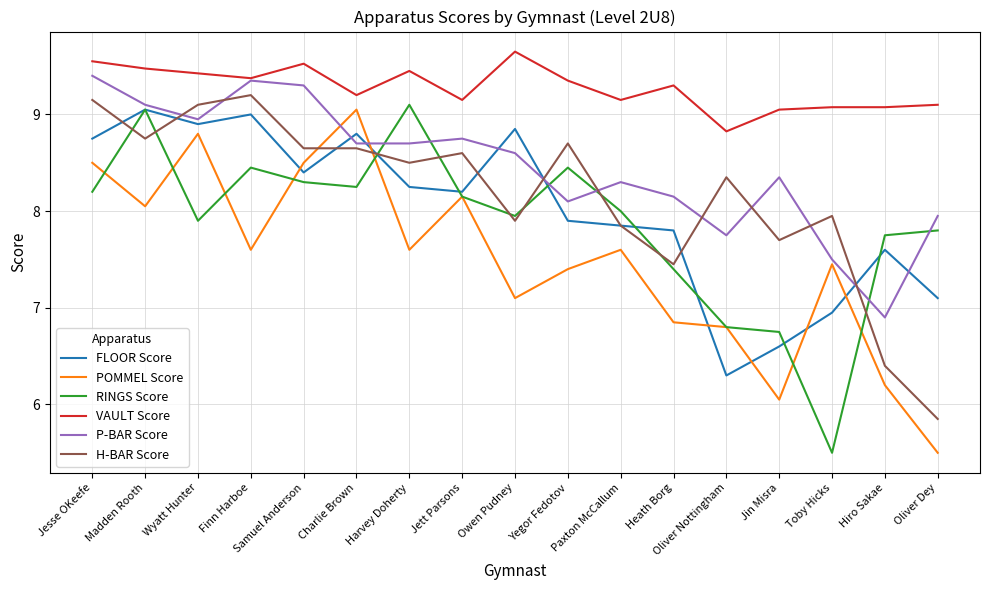

True or false: P-BAR Score has a value of 10.7 at Toby Hicks.

False